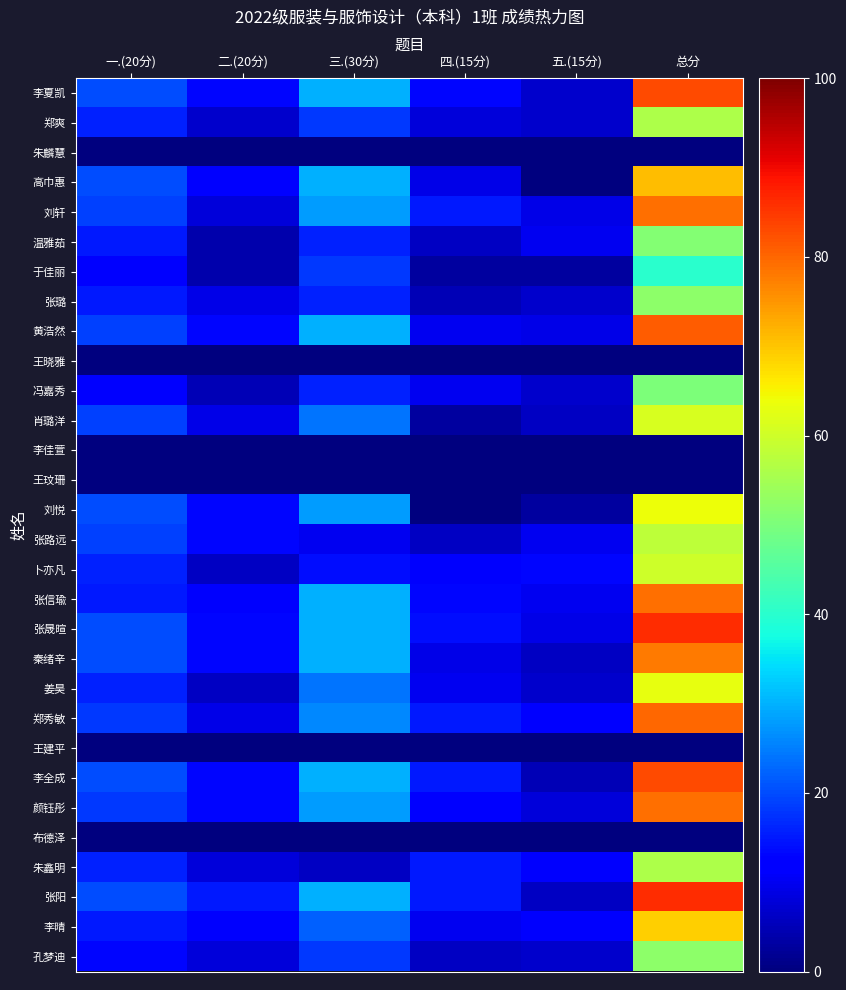

Which has a higher value, 三.(30分) or 一.(20分)?

三.(30分)